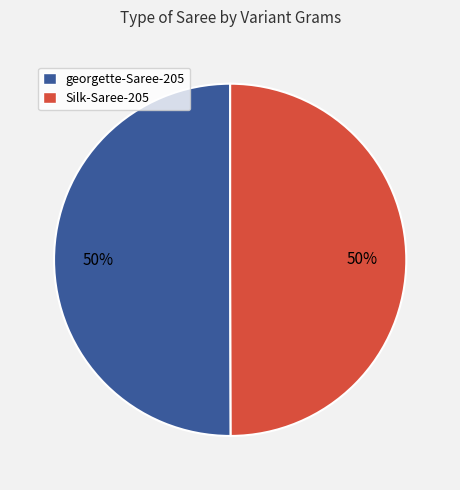

Count the number of slices in the pie.

2